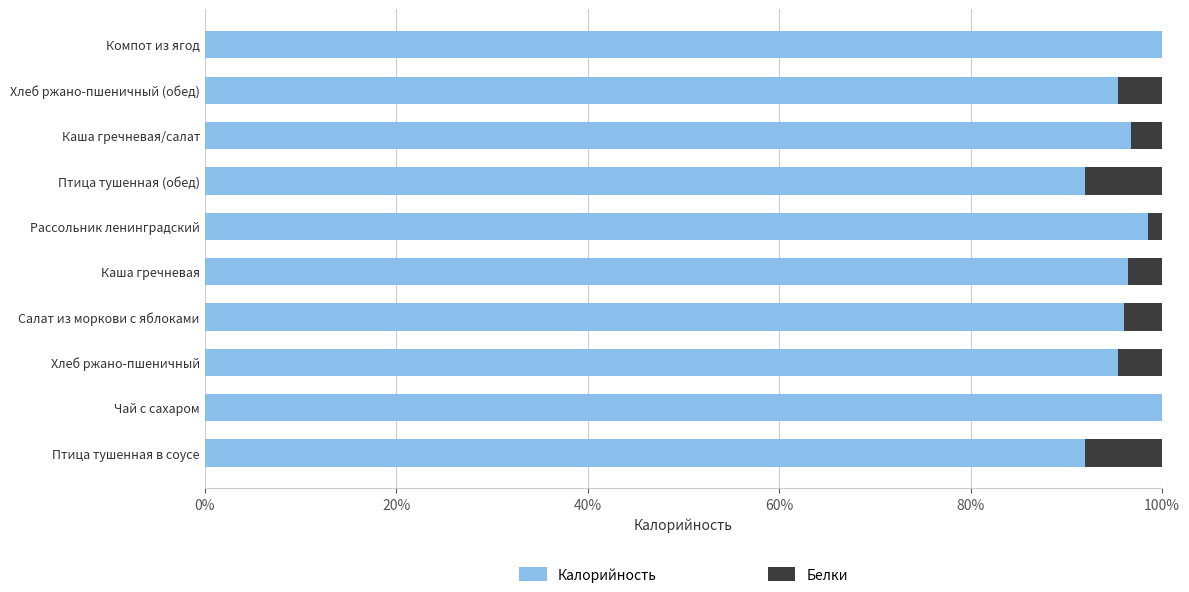

Is it true that Калорийность equals 127.2 at Хлеб ржано-пшеничный?

False